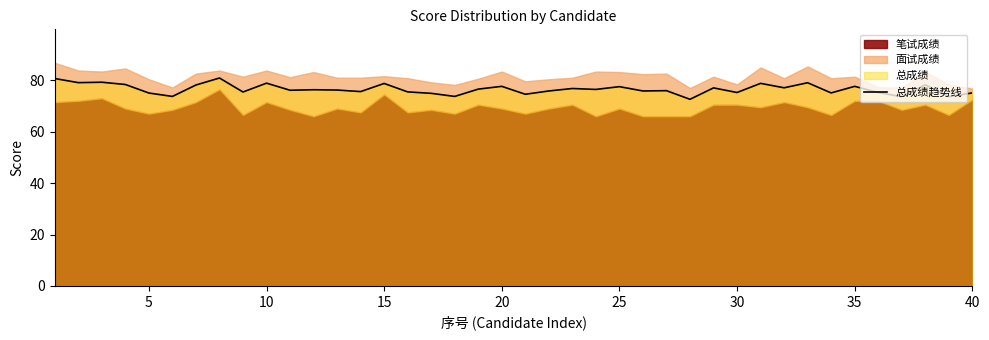

What is the smallest value displayed?

72.6